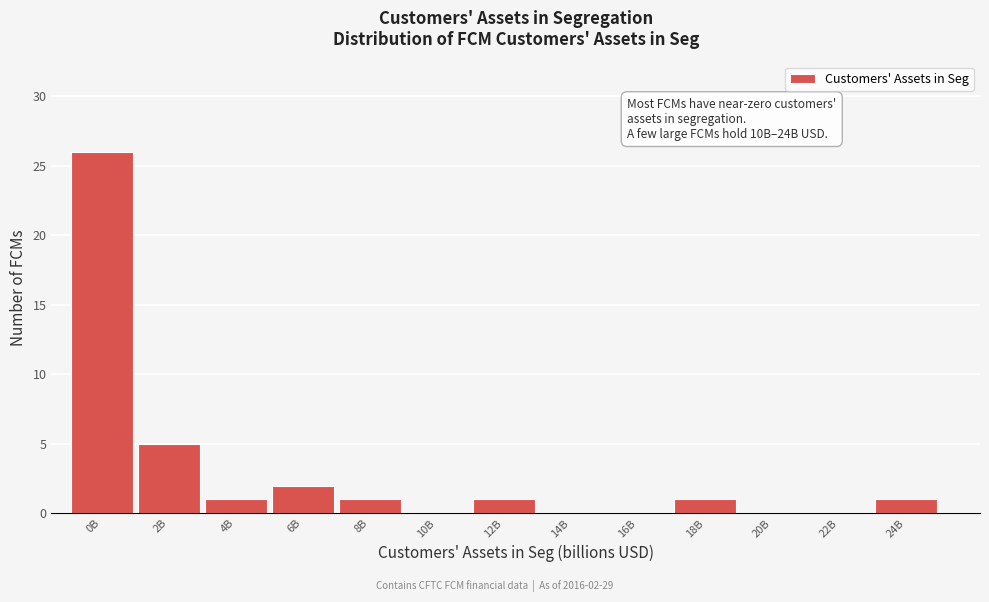

Reading right to left, what are all the values shown in this chart?

24B=1	22B=0	20B=0	18B=1	16B=0	14B=0	12B=1	10B=0	8B=1	6B=2	4B=1	2B=5	0B=26